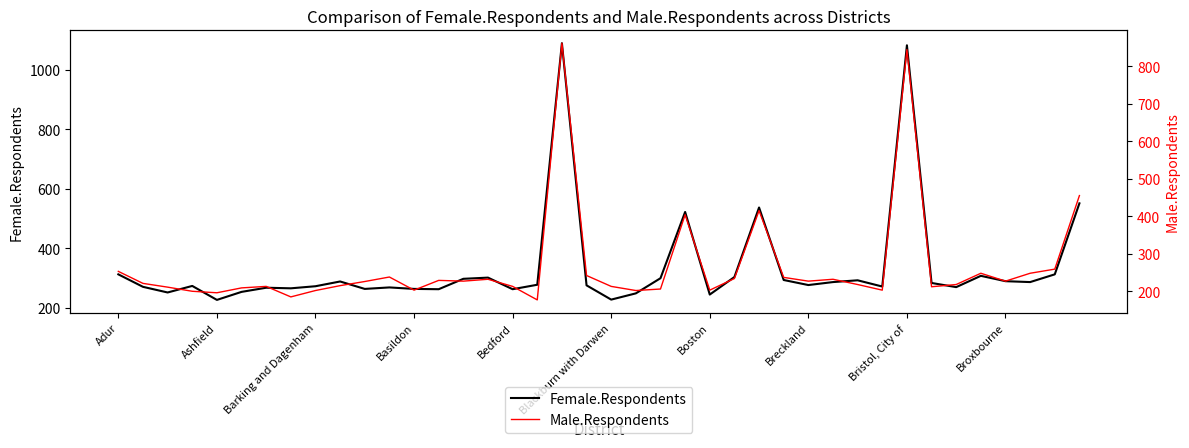

In Male.Respondents, how many points are higher than both neighbors (excluding endpoints)?

10